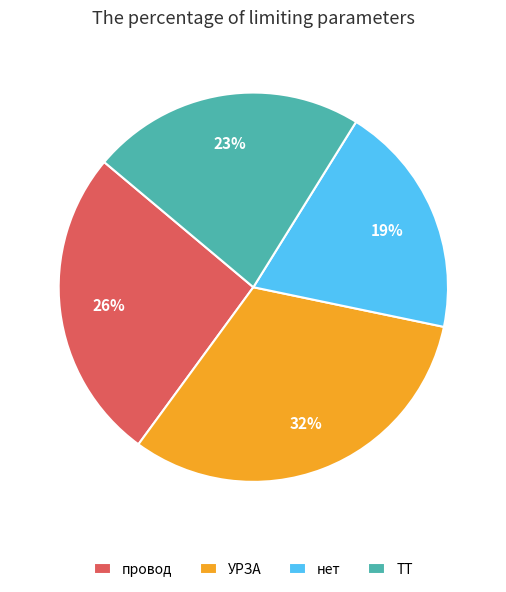

To the nearest percent, what portion does УРЗА represent?

32%